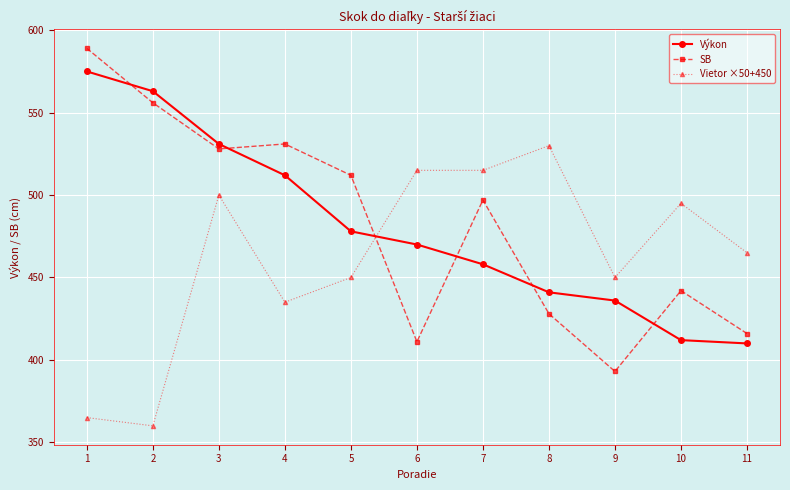

Where do SB and Výkon first cross each other?

1 and 2